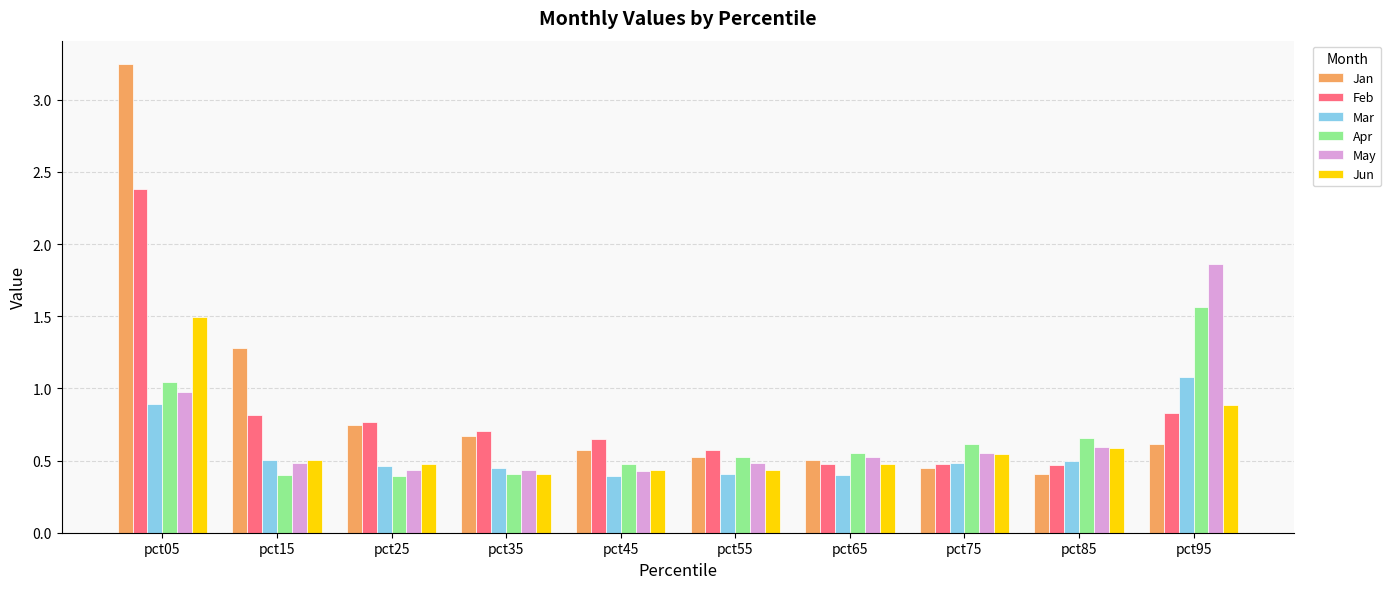

What are all the series names shown in the legend?

Jan, Feb, Mar, Apr, May, Jun